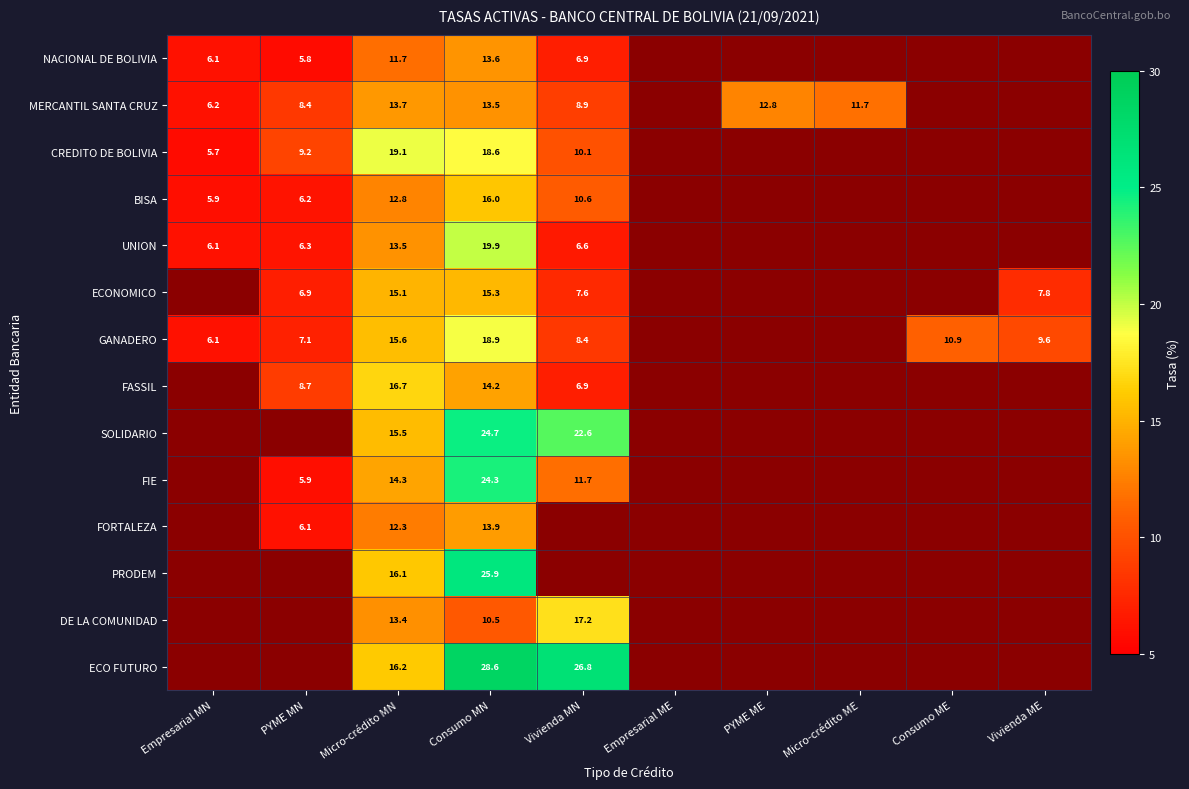

At how many categories does at least one series exceed 27?

1